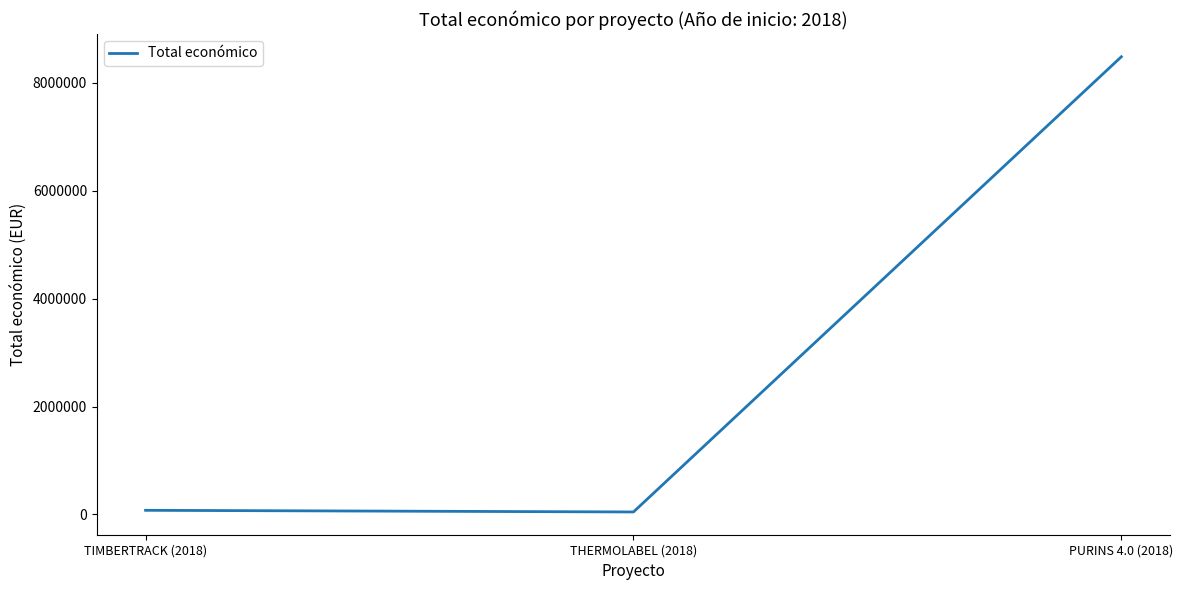

What is the sum of the values at PURINS 4.0 (2018) and TIMBERTRACK (2018)?

8560574